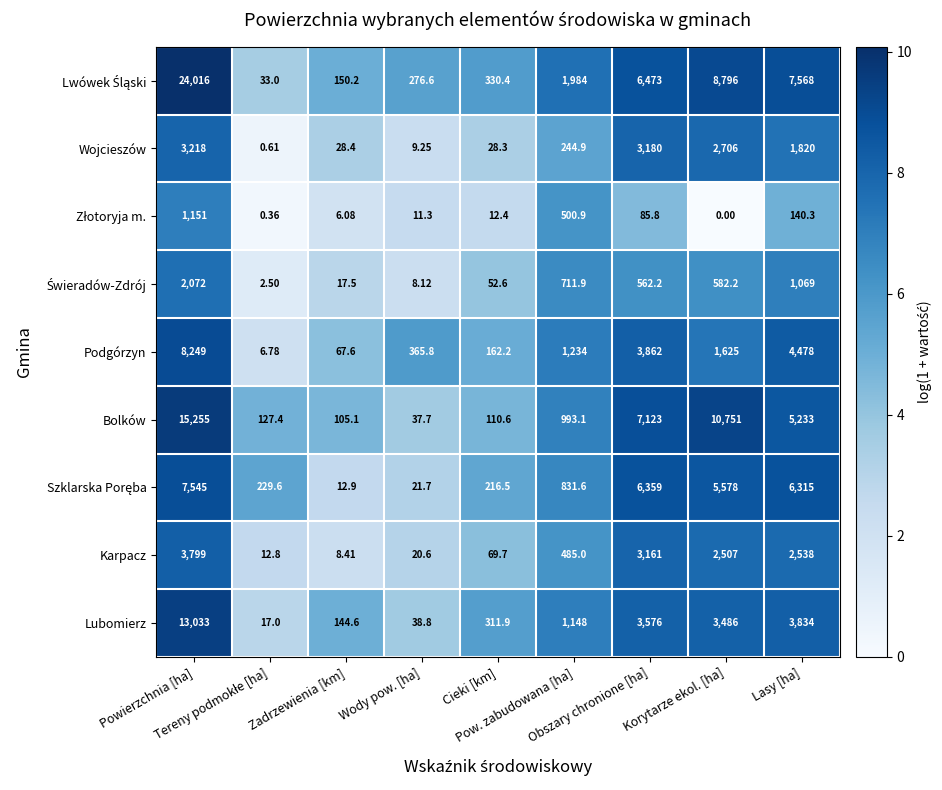

Count the number of data series in this chart.

9